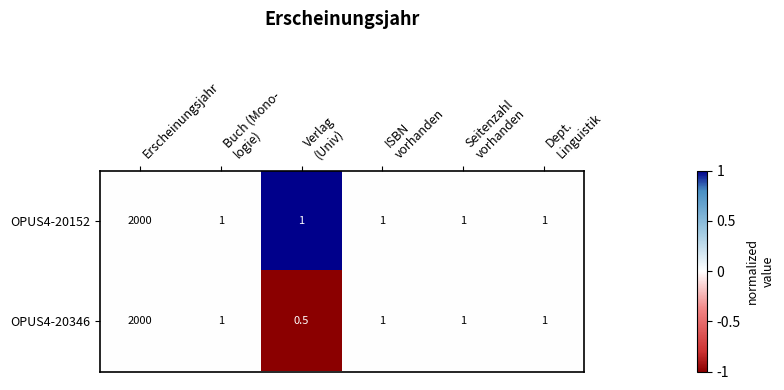

Reading left to right, list all the values displayed in this chart.

OPUS4-20152: 2000.0	1.0	1.0	1.0	1.0	1.0
OPUS4-20346: 2000.0	1.0	0.5	1.0	1.0	1.0